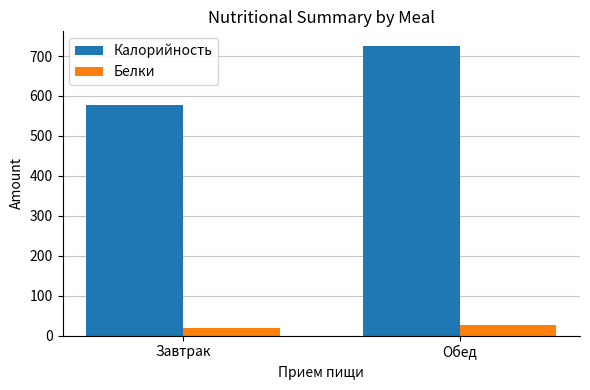

What is the total value across all series at Обед?

752.8